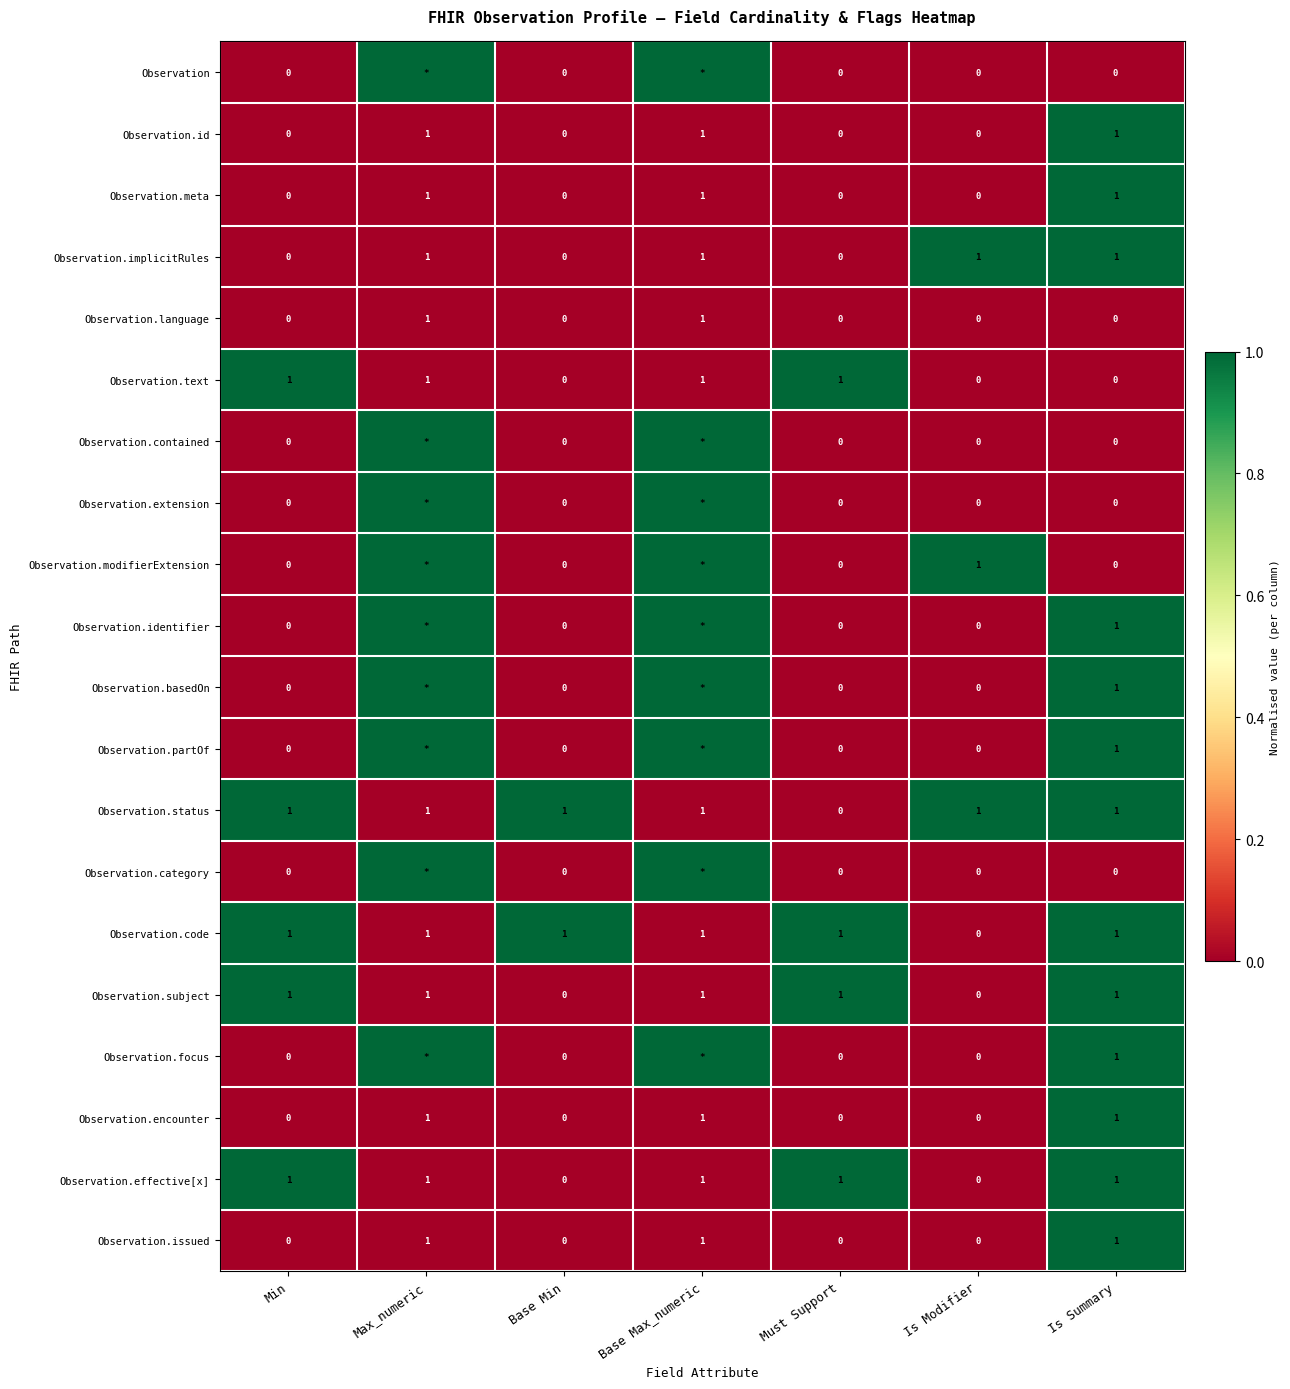

How many positive values does the Observation.issued series have?

3